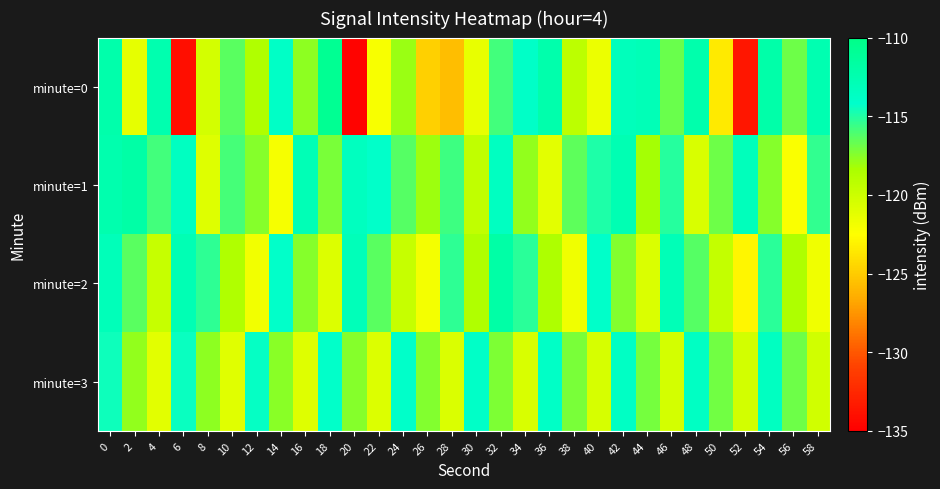

Reading right to left, transcribe all the data shown in this chart.

minute=0: 58=-112.6	56=-116.8	54=-112.1	52=-133.6	50=-123.5	48=-112.3	46=-116.8	44=-113.0	42=-113.2	40=-121.6	38=-119.2	36=-112.3	34=-114.0	32=-115.8	30=-121.4	28=-125.6	26=-124.8	24=-117.9	22=-122.1	20=-134.8	18=-110.7	16=-117.7	14=-113.8	12=-118.6	10=-116.4	8=-120.4	6=-134.1	4=-112.5	2=-121.3	0=-112.2
minute=1: 58=-115.4	56=-122.3	54=-117.5	52=-113.2	50=-116.9	48=-120.6	46=-115.1	44=-118.3	42=-112.7	40=-114.9	38=-116.5	36=-121.2	34=-117.8	32=-113.6	30=-119.4	28=-115.7	26=-118.1	24=-116.3	22=-114.2	20=-113.5	18=-117.1	16=-112.9	14=-122.1	12=-117.4	10=-115.9	8=-120.9	6=-113.6	4=-115.9	2=-111.9	0=-112.4
minute=2: 58=-121.8	56=-118.5	54=-115.2	52=-122.9	50=-119.6	48=-116.3	46=-113.0	44=-120.7	42=-117.4	40=-114.1	38=-121.8	36=-118.5	34=-115.2	32=-111.9	30=-118.6	28=-115.3	26=-122.0	24=-119.7	22=-116.4	20=-113.1	18=-120.8	16=-117.5	14=-114.2	12=-121.9	10=-118.6	8=-115.3	6=-112.8	4=-119.7	2=-116.4	0=-113.1
minute=3: 58=-120.2	56=-116.9	54=-113.6	52=-120.3	50=-117.0	48=-113.7	46=-120.4	44=-117.1	42=-113.8	40=-120.5	38=-117.2	36=-113.9	34=-120.6	32=-117.3	30=-114.0	28=-120.7	26=-117.4	24=-114.1	22=-120.8	20=-117.5	18=-114.2	16=-120.9	14=-117.6	12=-114.3	10=-121.0	8=-117.7	6=-114.4	4=-121.1	2=-117.8	0=-114.5